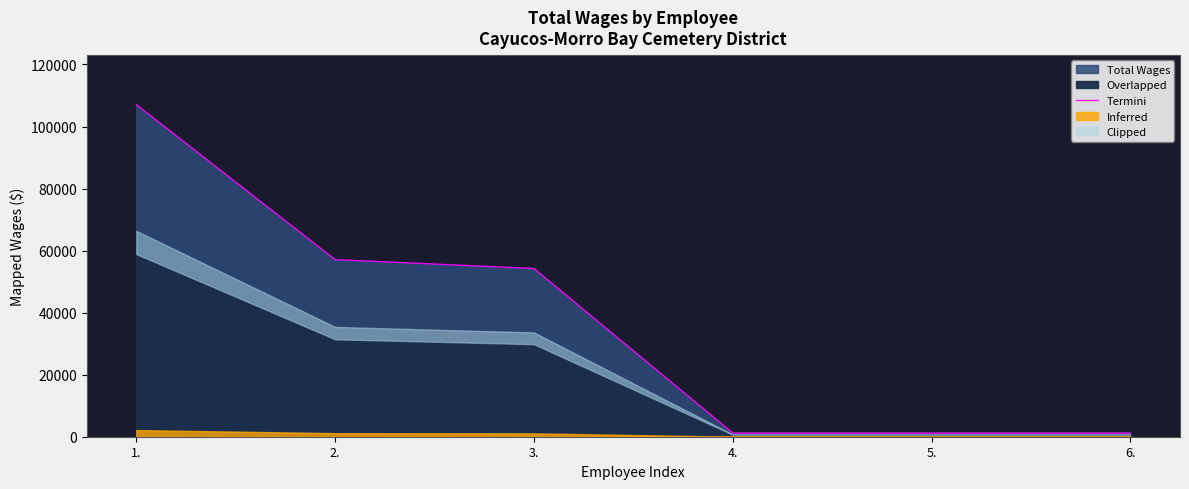

What is the label of the 4th point from the left?

4.